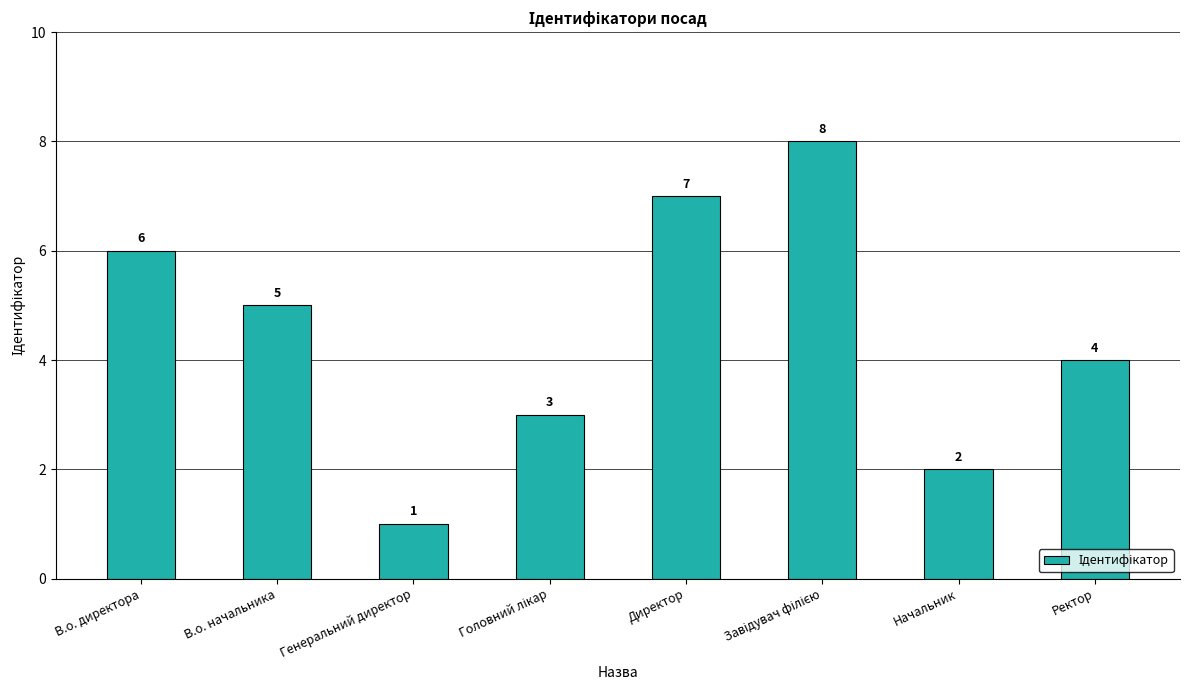

Between Директор and Начальник, which is larger?

Директор